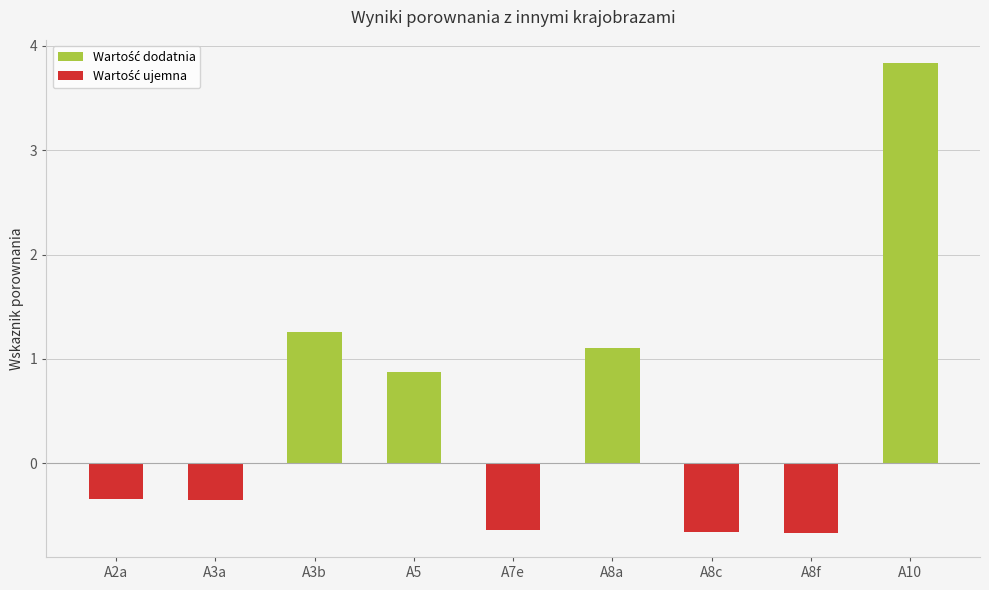

What is the greatest value displayed?

3.8